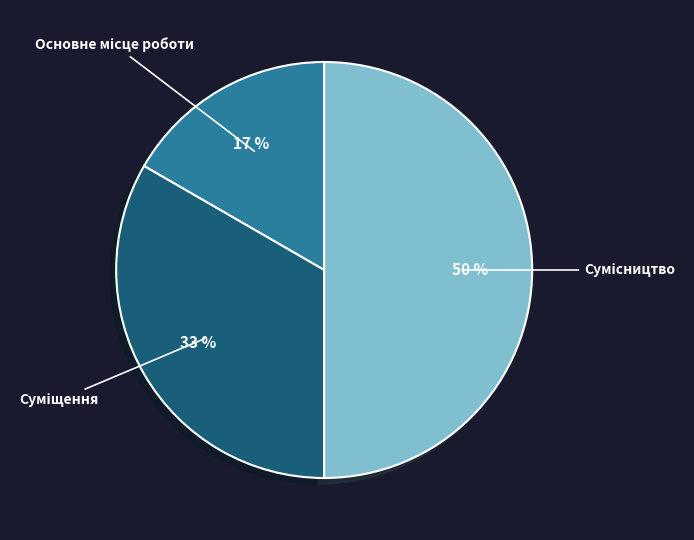

To the nearest percent, what is the average slice percentage?

33%